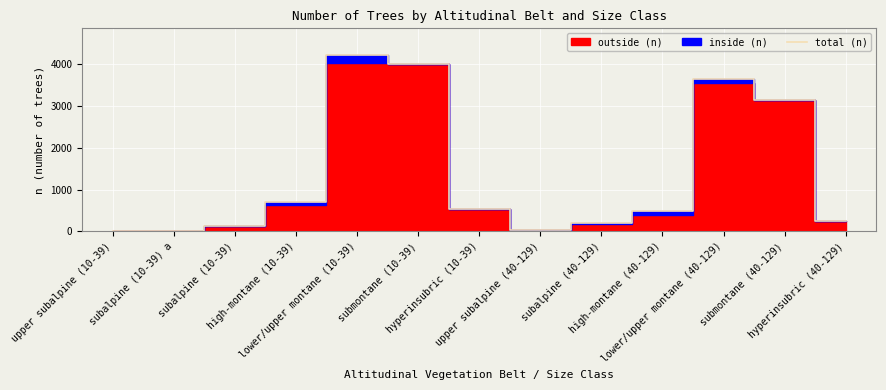

What is the difference between the maximum and minimum values?

4230